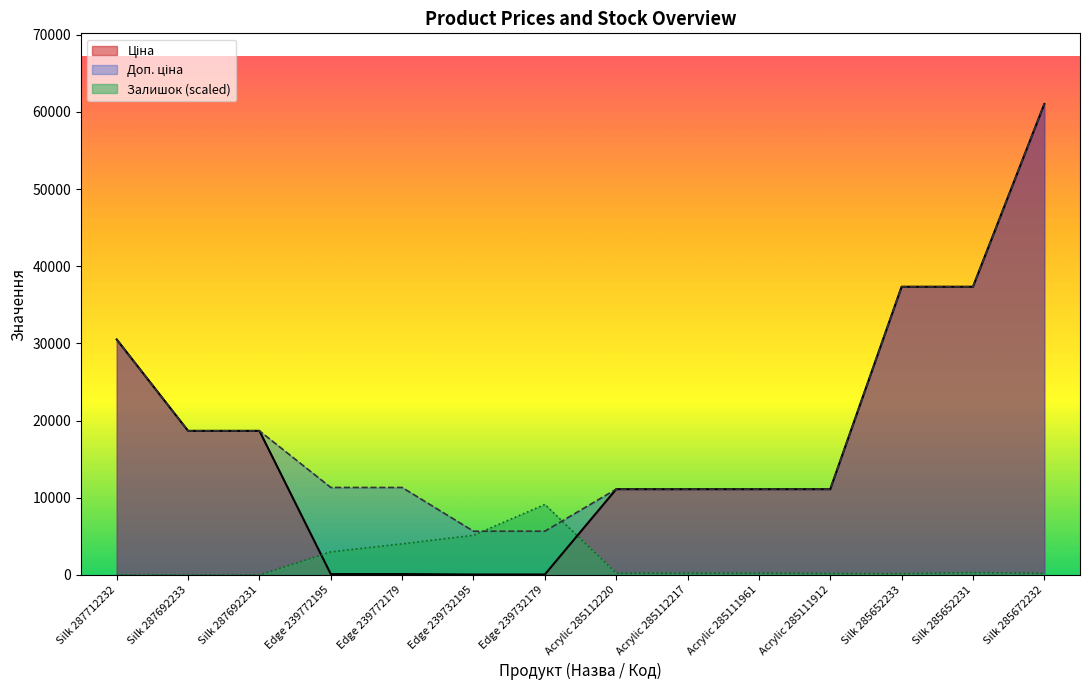

Rank the categories by Ціна value from highest to lowest.

Silk 285672232, Silk 285652233, Silk 285652231, Silk 287712232, Silk 287692233, Silk 287692231, Acrylic 285112220, Acrylic 285112217, Acrylic 285111961, Acrylic 285111912, Edge 239772195, Edge 239772179, Edge 239732195, Edge 239732179